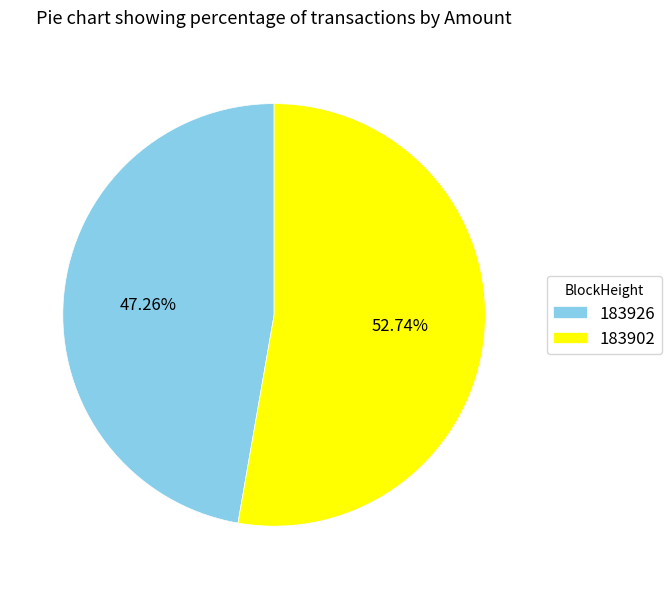

Do 183926 and 183902 together represent more than half of the pie?

Yes